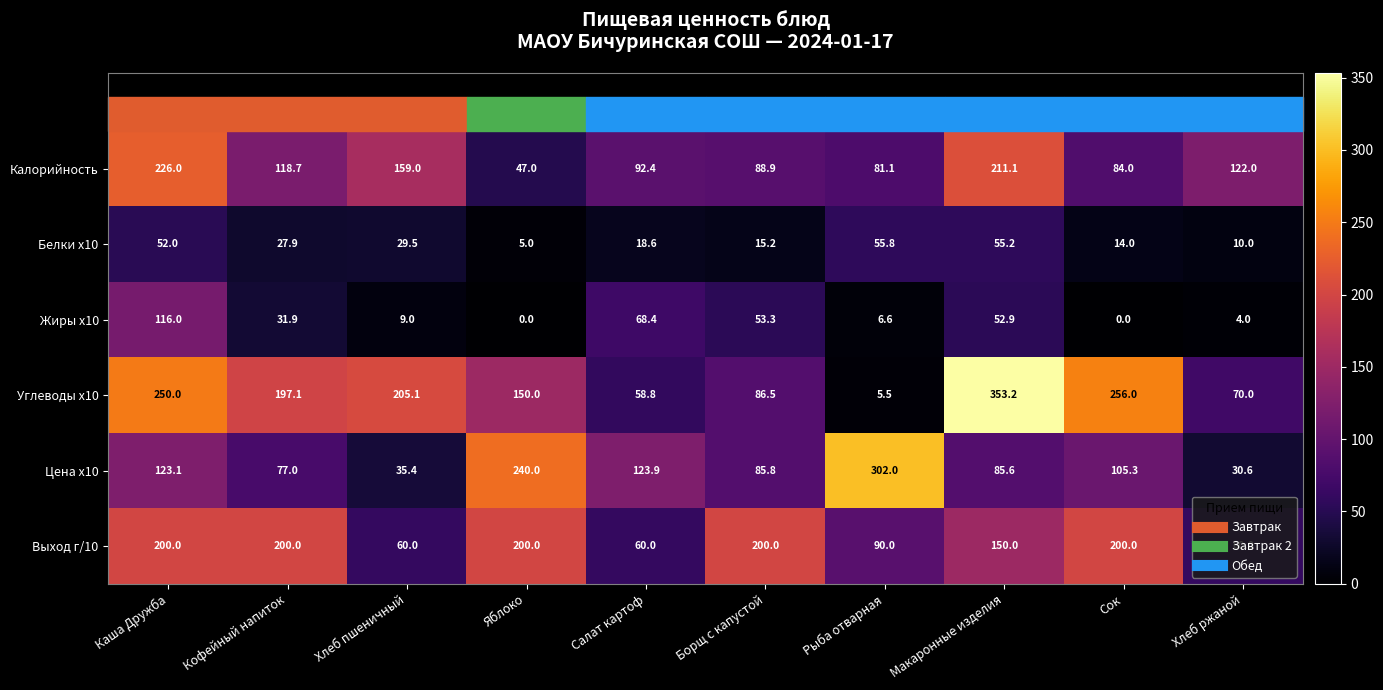

What is the highest value of the Углеводы x10 series?

353.2